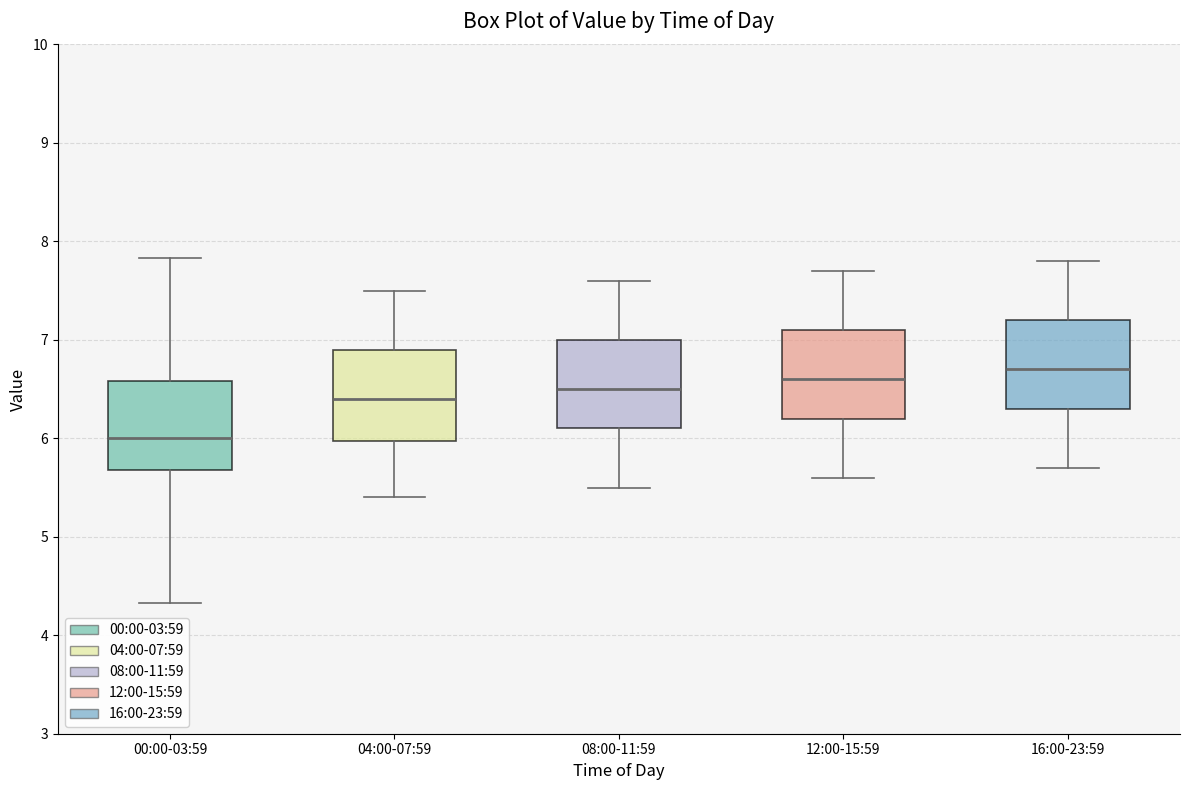

Where does the lower whisker of the box for 04:00-07:59 end on the y-axis? The values are not printed on the chart, so give them approximately, as read against the axis.

5.4